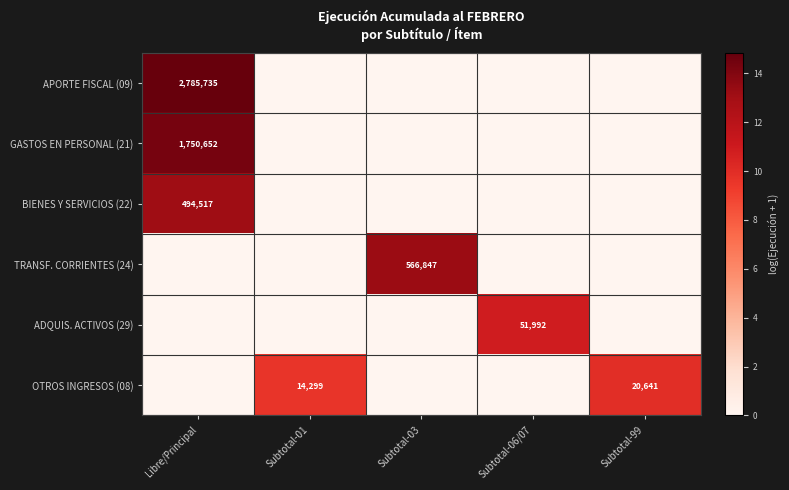

True or false: TRANSF. CORRIENTES (24) has a value of 566847 at Subtotal-03.

True